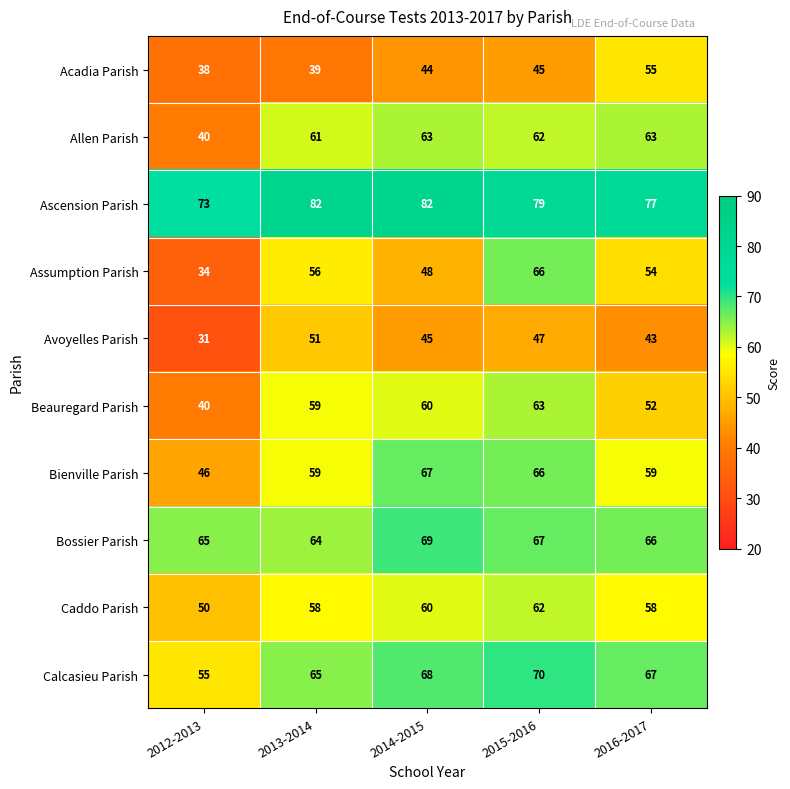

What is the difference between the Caddo Parish values at 2012-2013 and 2016-2017?

8